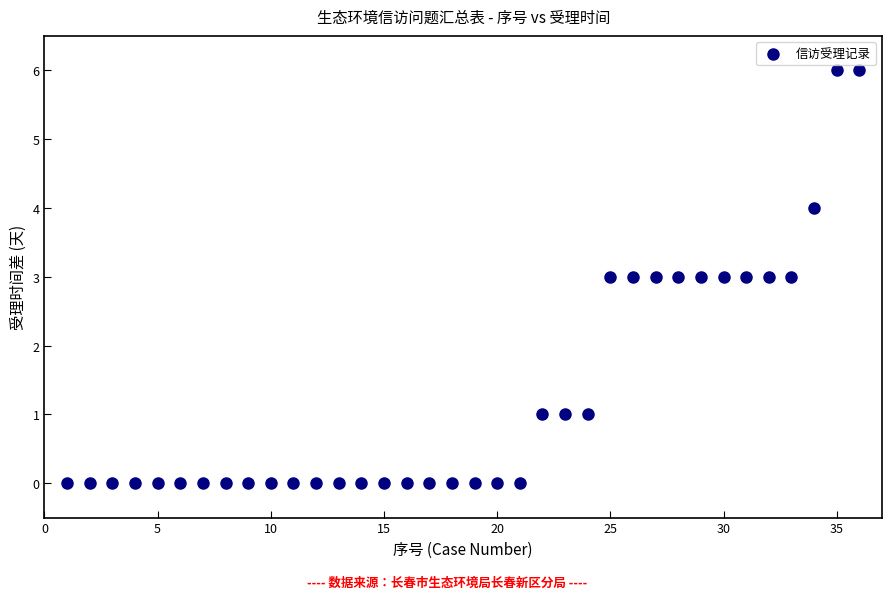

What is the range of Y values (max minus min)?

6